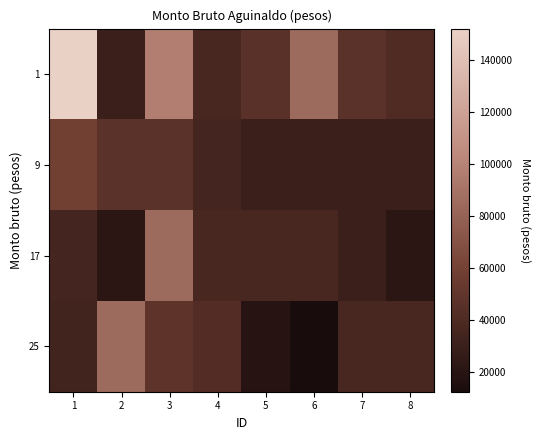

List the series in order of their peak value, highest first.

1, 17, 25, 9